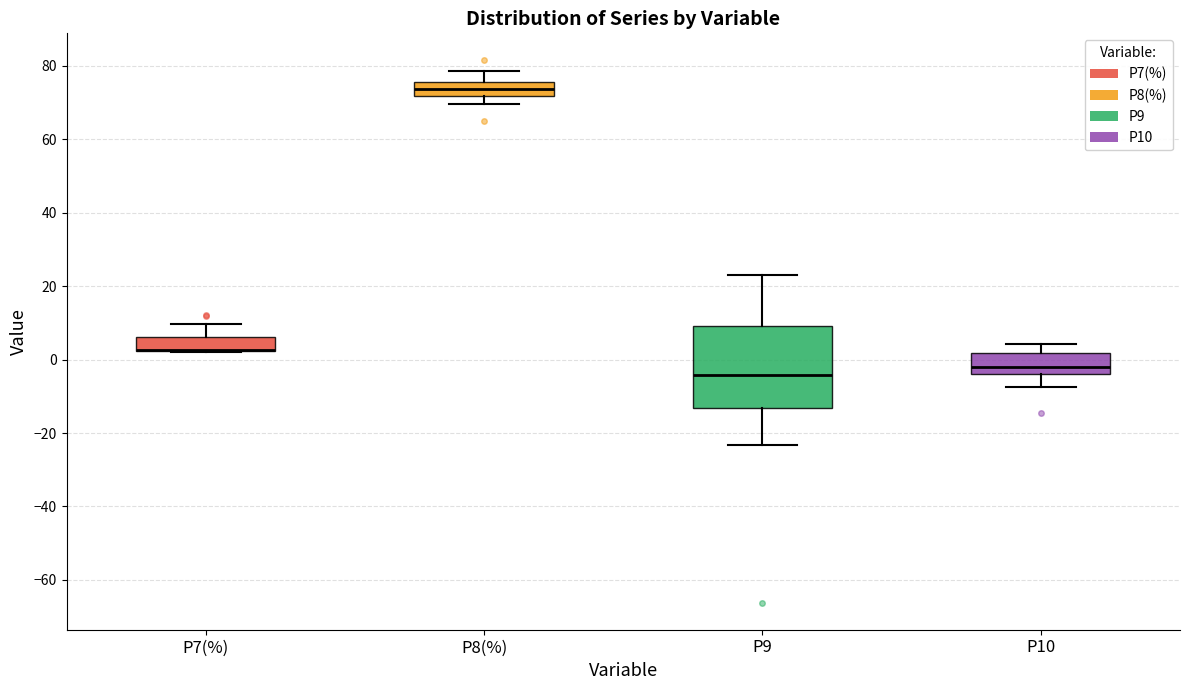

Reading left to right, transcribe this box plot: for each box, give where its median line is, the range the box spans, and where its two whiskers end, as read against the y-axis. The values are not printed on the chart, so give them approximately, as read against the axis.

P7(%): median 2 (drawn on the box's lower edge), box 2 to 6, whiskers 2 to 10
P8(%): median 74, box 72 to 76, whiskers 70 to 78
P9: median -4, box -14 to 10, whiskers -24 to 24
P10: median -2, box -4 to 2, whiskers -8 to 4